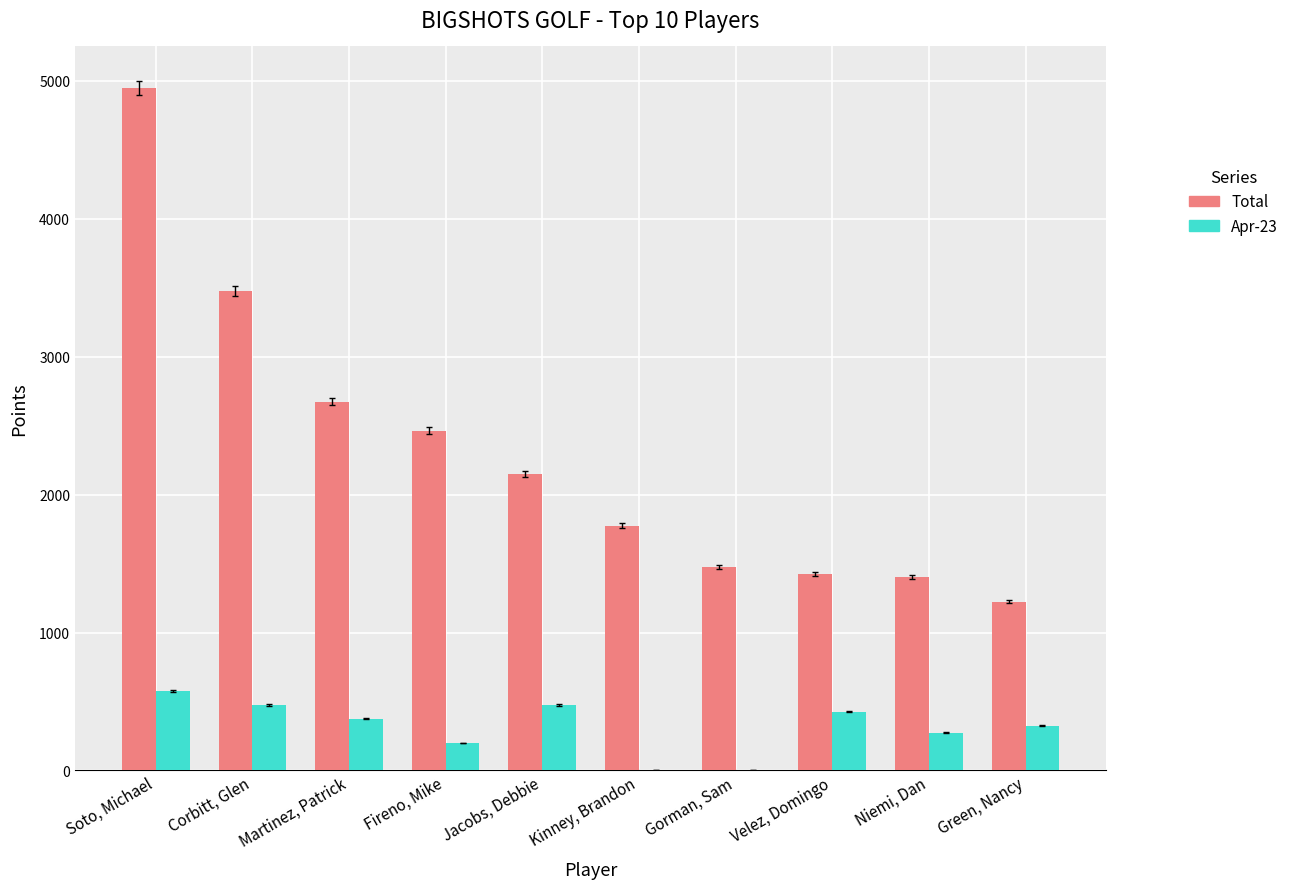

At which category is the sum across all series the highest?

Soto, Michael